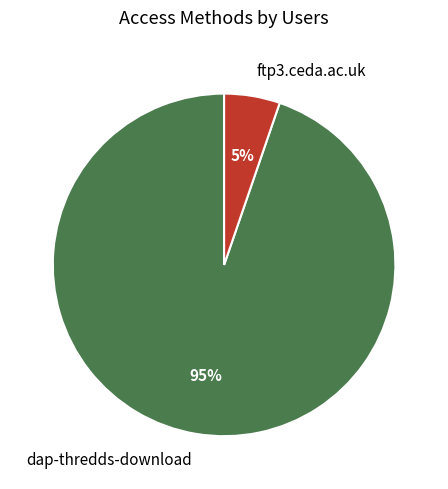

Does any single category account for the majority?

Yes